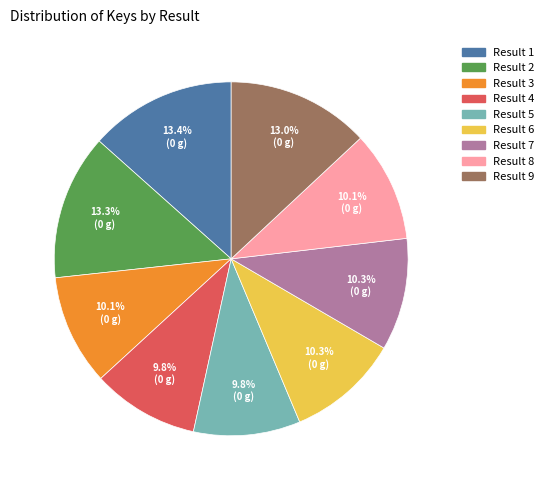

Approximately how many times larger is the value at Result 1 compared to Result 8?

1.3